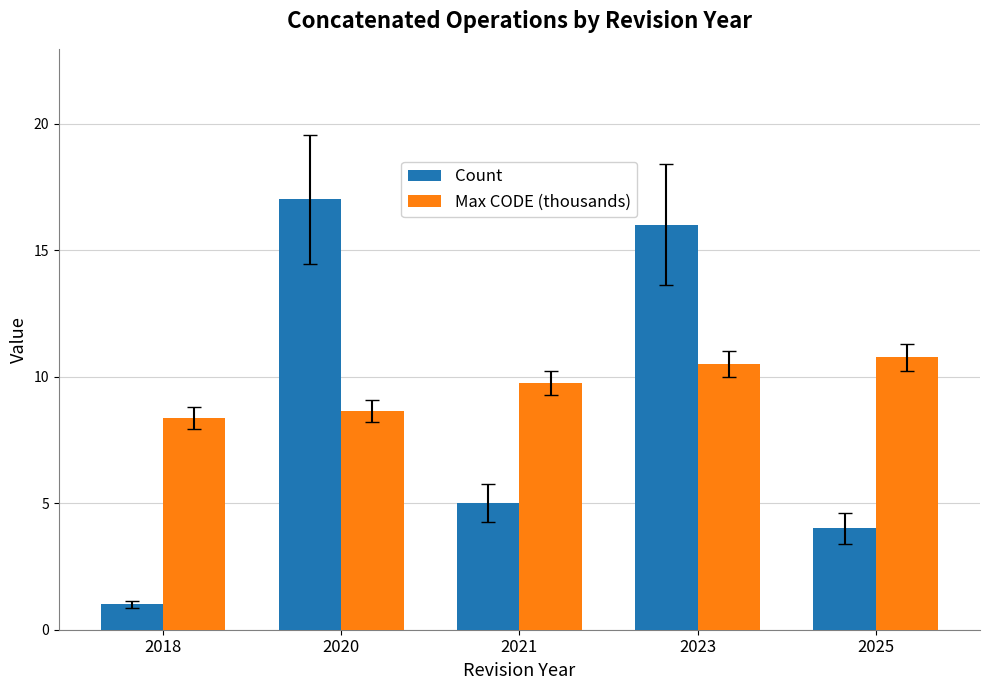

What is the sum of all Max CODE (thousands) values?

48.0